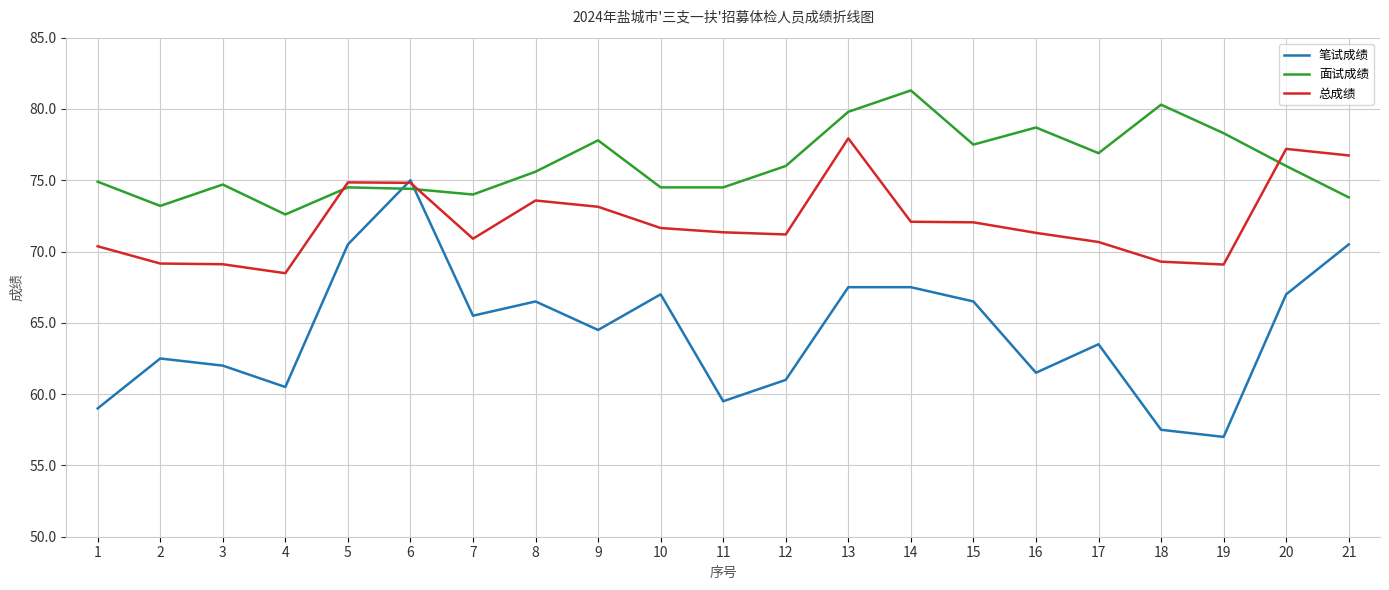

Between 12 and 15, which series saw the biggest shift?

笔试成绩